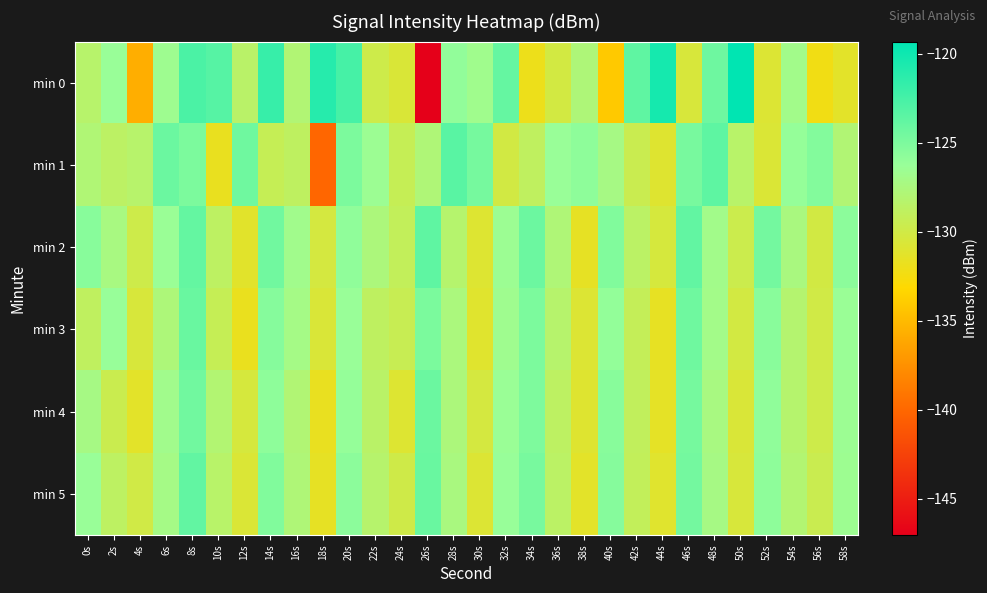

Between 36s and 38s, which series saw the biggest shift?

min 2